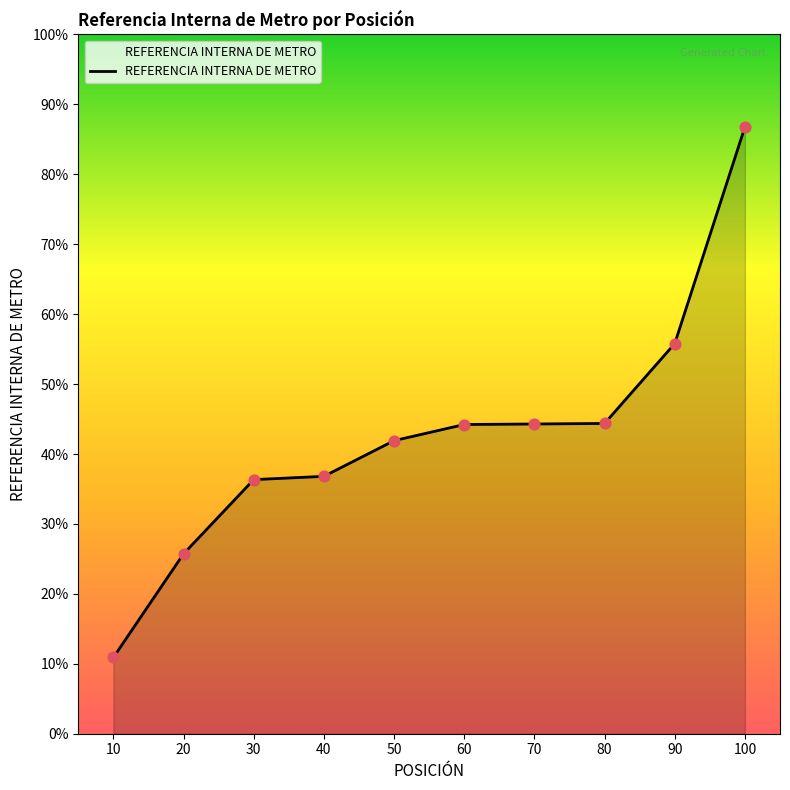

Between 90 and 60, which is larger?

90